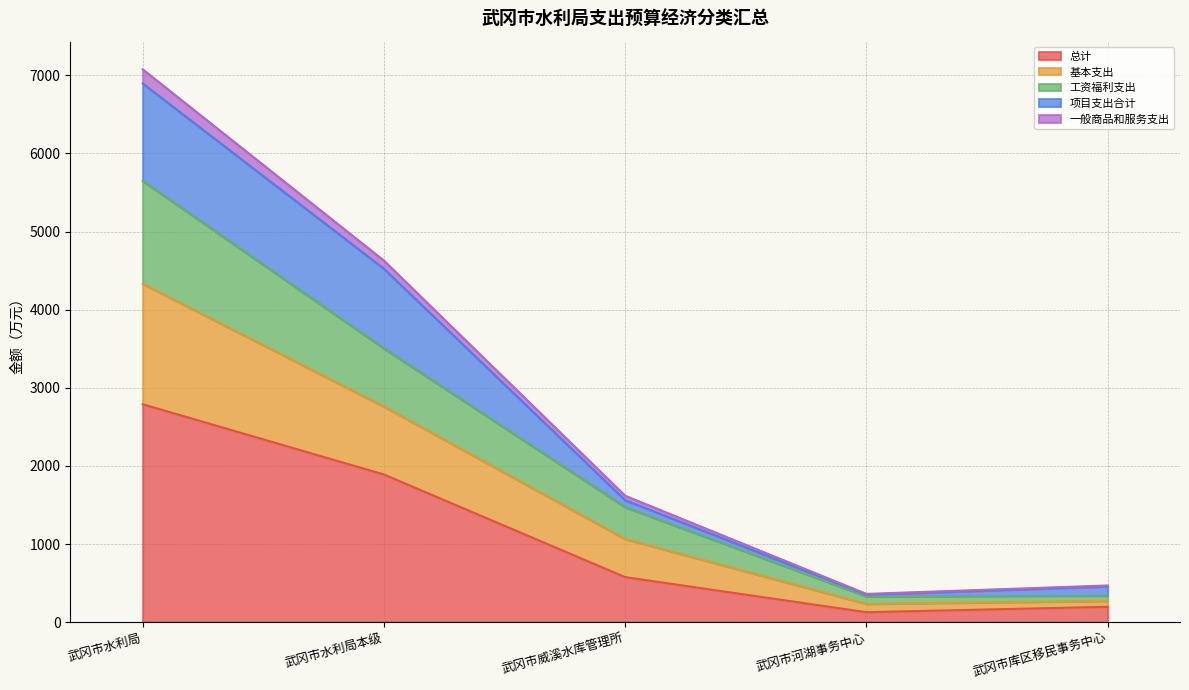

Count the number of categories in the chart.

5